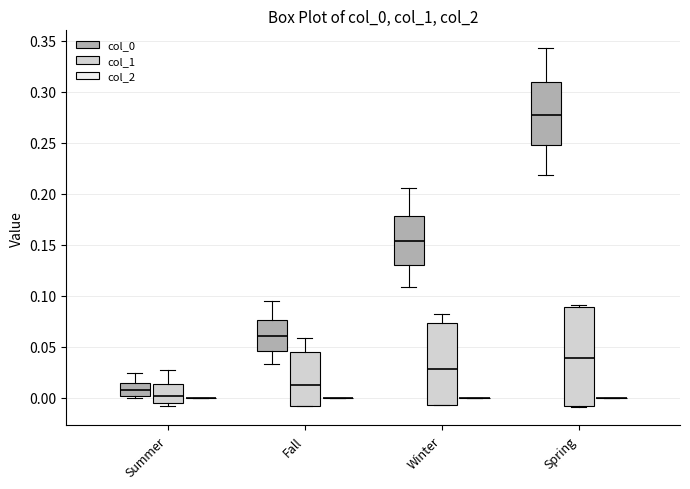

Comparing the boxes themselves (not the whiskers), which one is the tallest?

Spring (col_1)